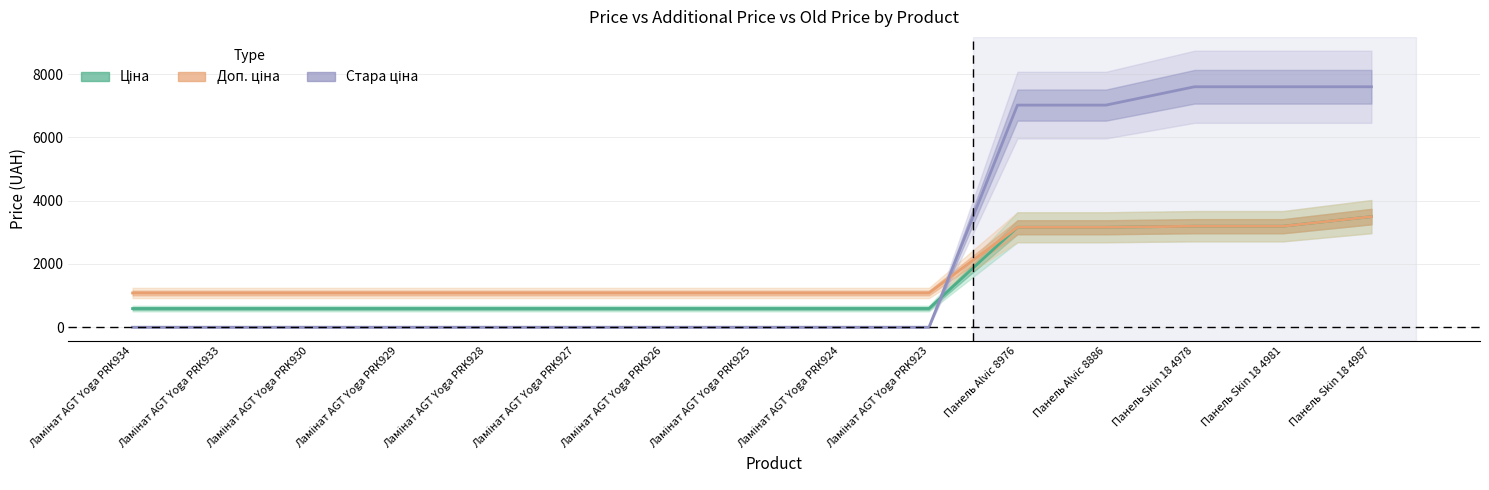

Where do Доп. ціна and Ціна first cross each other?

Панель Skin 18 4981 and Панель Skin 18 4987